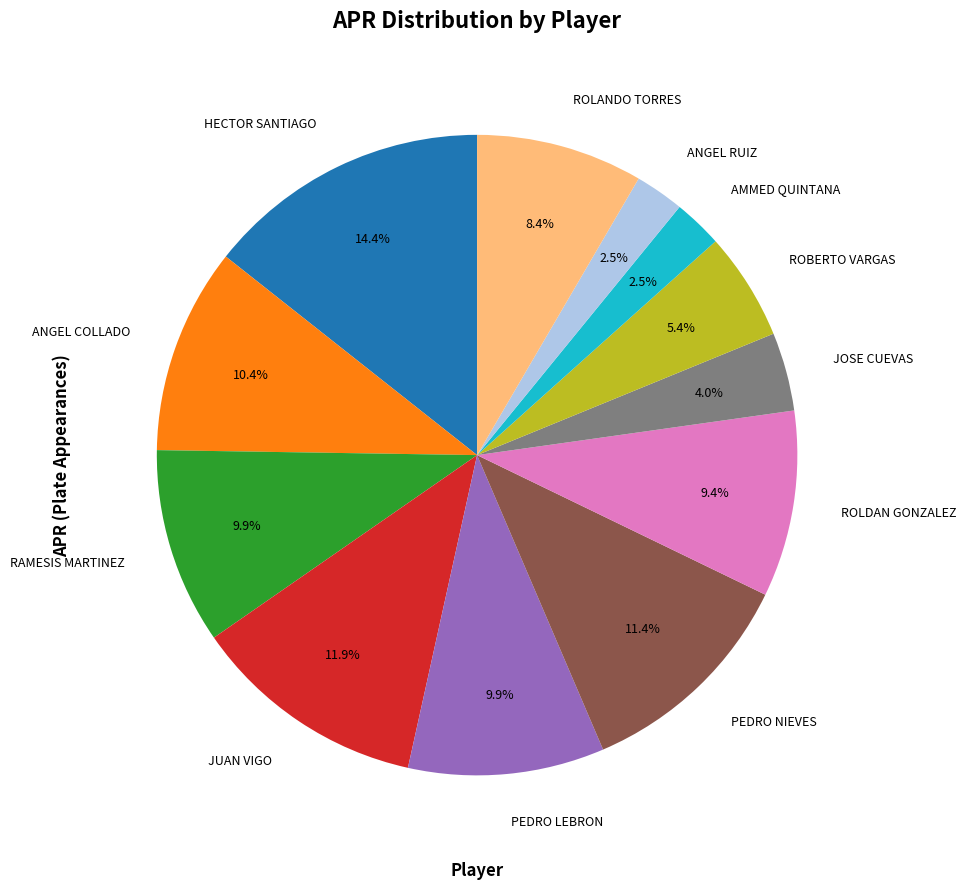

What percentage is NOT represented by AMMED QUINTANA?

97.5%